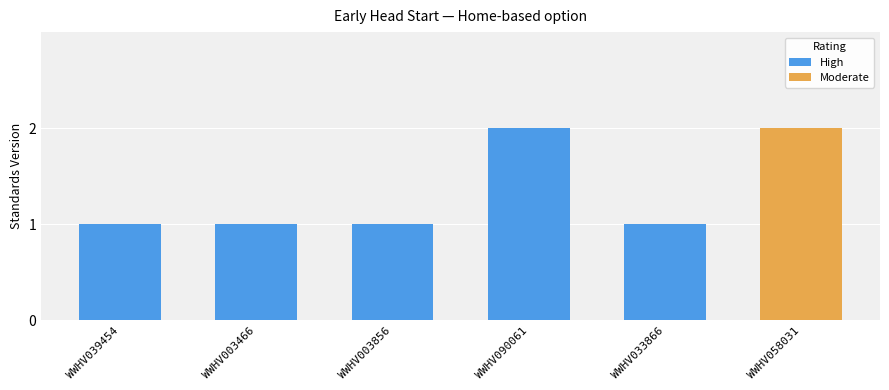

Which label corresponds to the smallest value in the chart?

WWHV039454